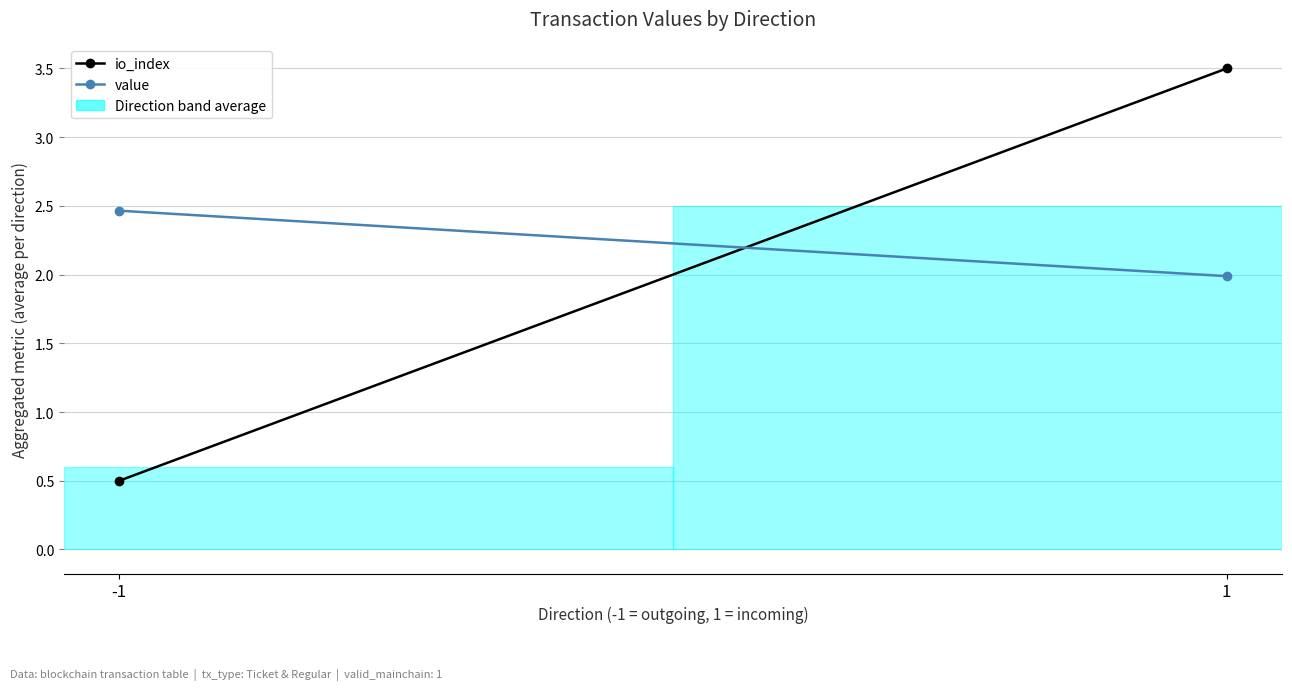

What is the value of the value point at the 1st from the left?

2.5